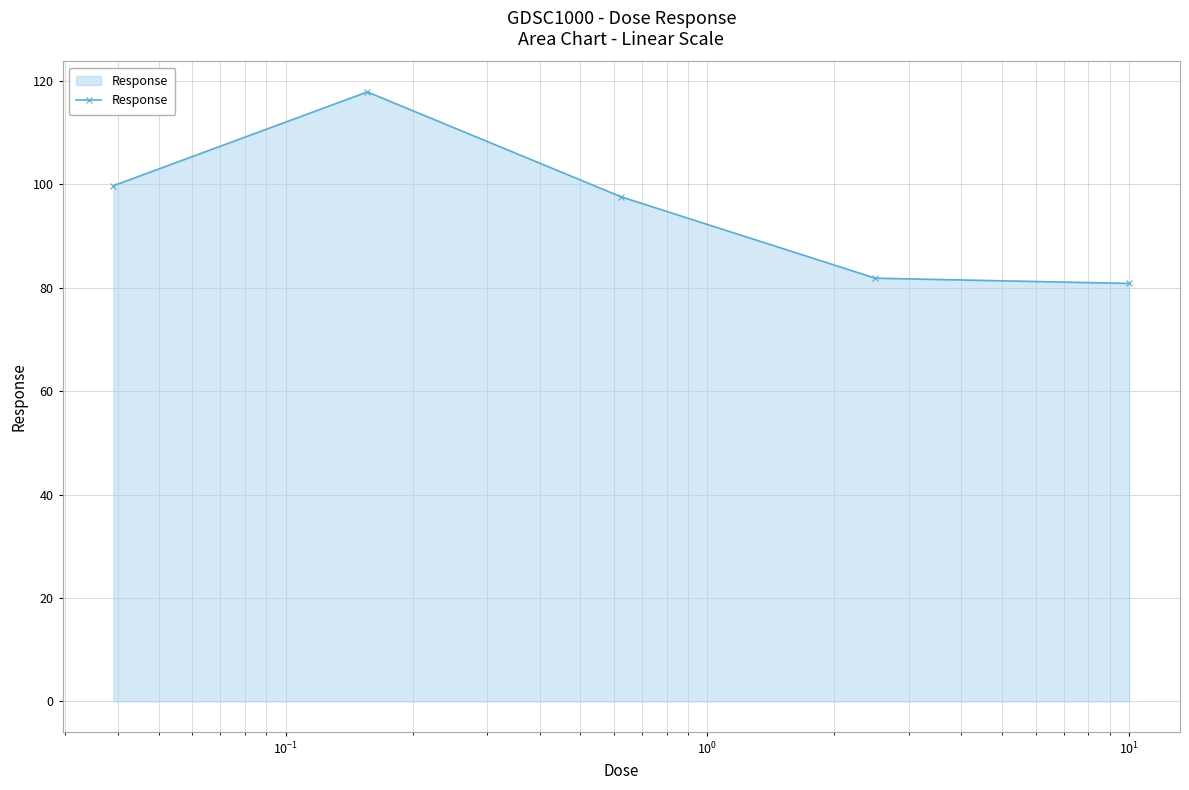

What is the minimum value shown in the chart?

80.8